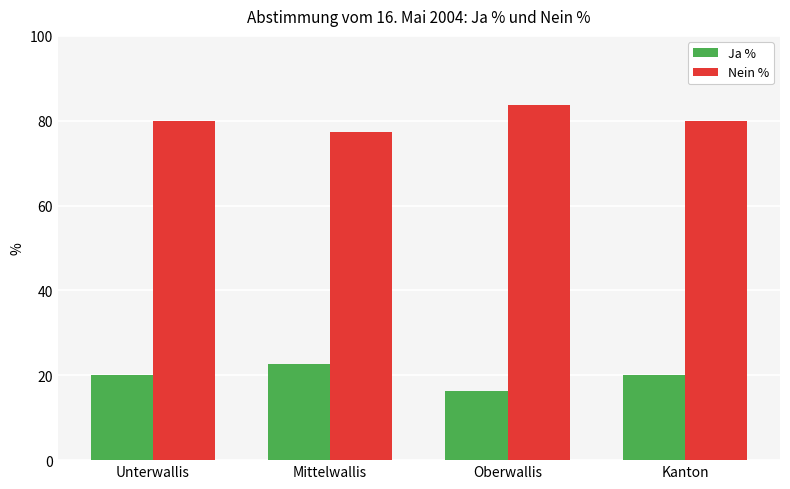

What is the difference between the highest and lowest values at Oberwallis?

67.3